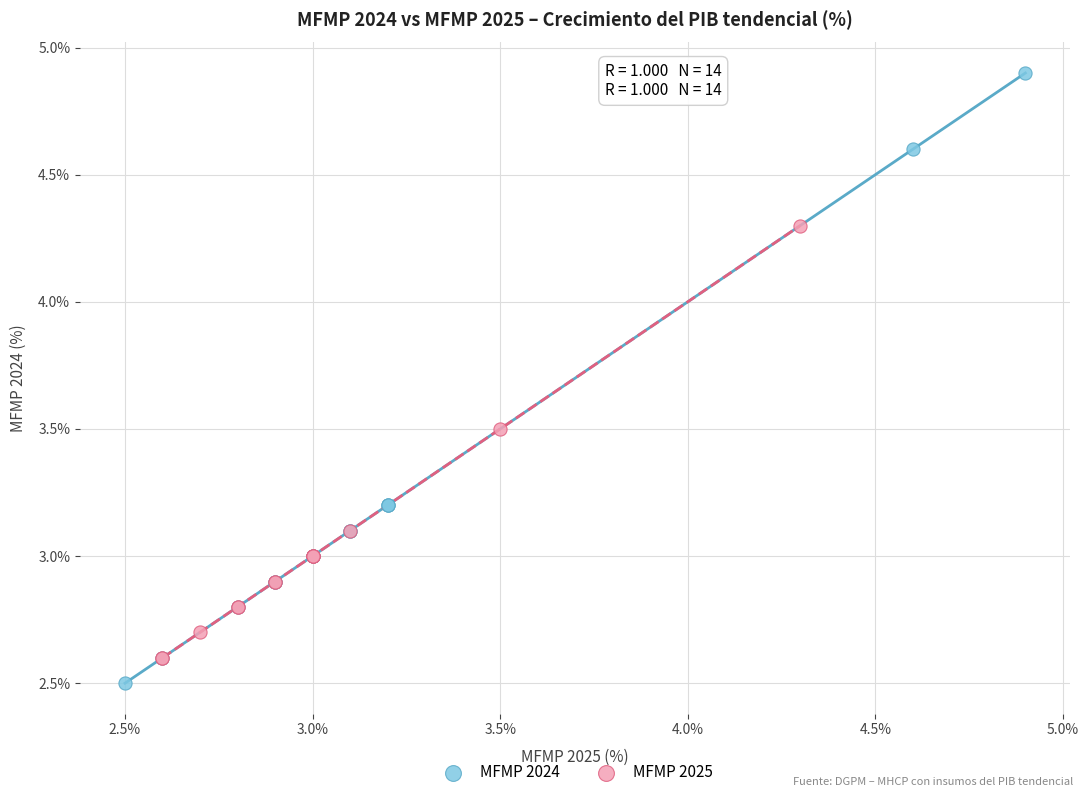

Which series contains the highest Y value?

MFMP 2024